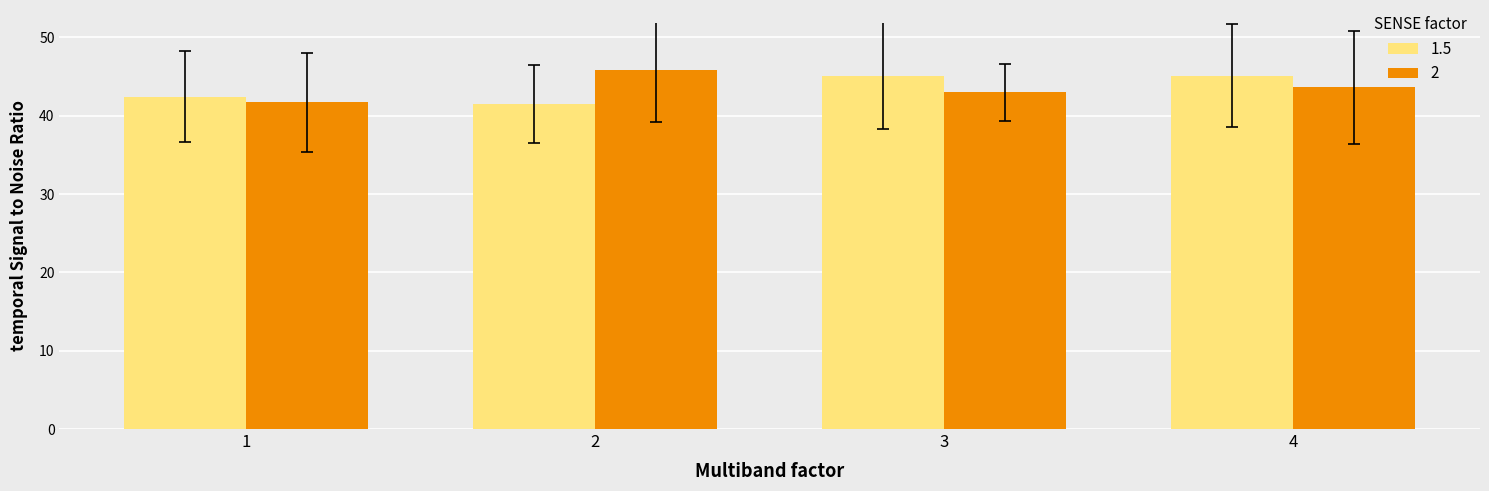

What is the difference between the highest and lowest values at 2?

4.4